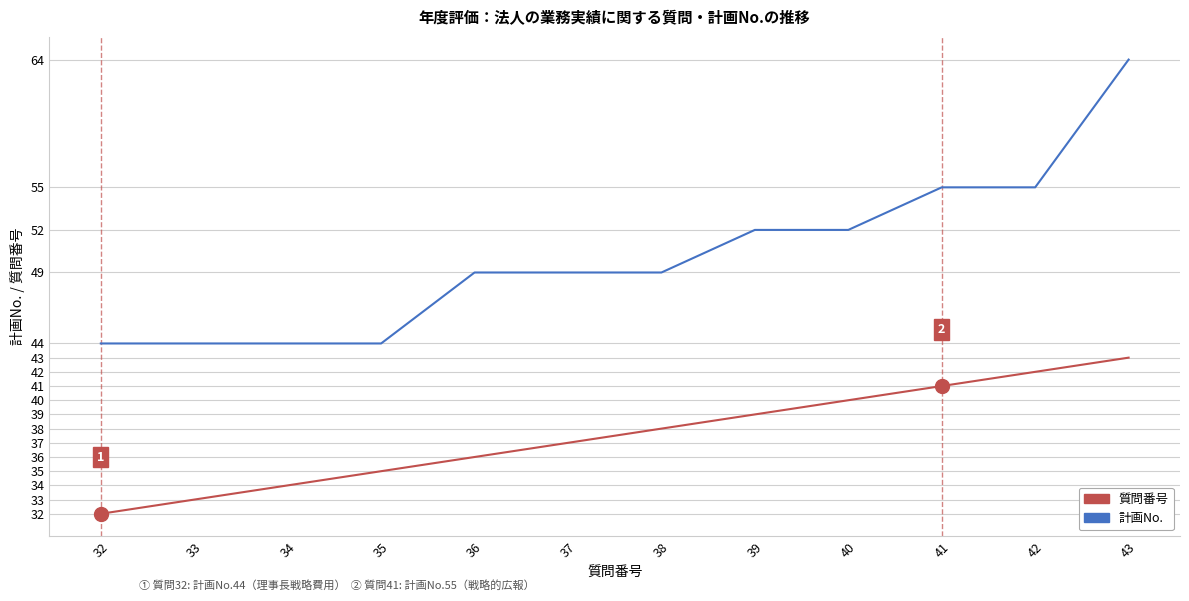

What are all the series names shown in the legend?

質問番号, 計画No.